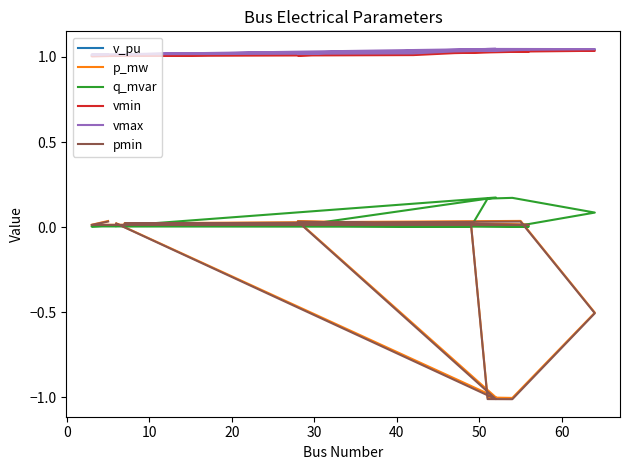

Is this an area chart (filled region under the line)?

No